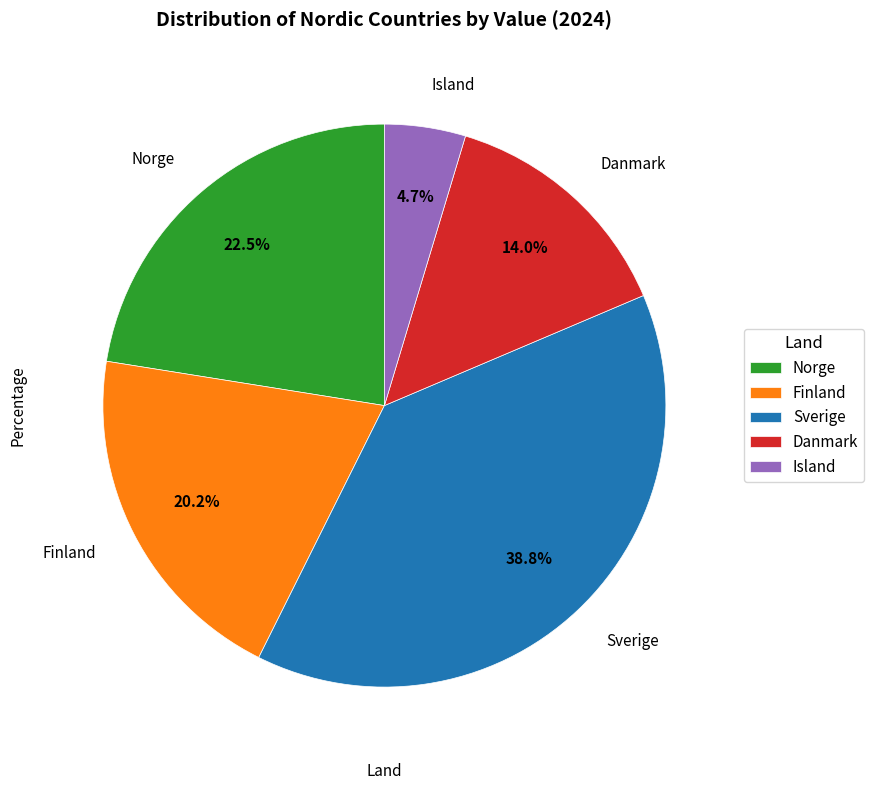

Rank the categories by value from lowest to highest.

Island, Danmark, Finland, Norge, Sverige